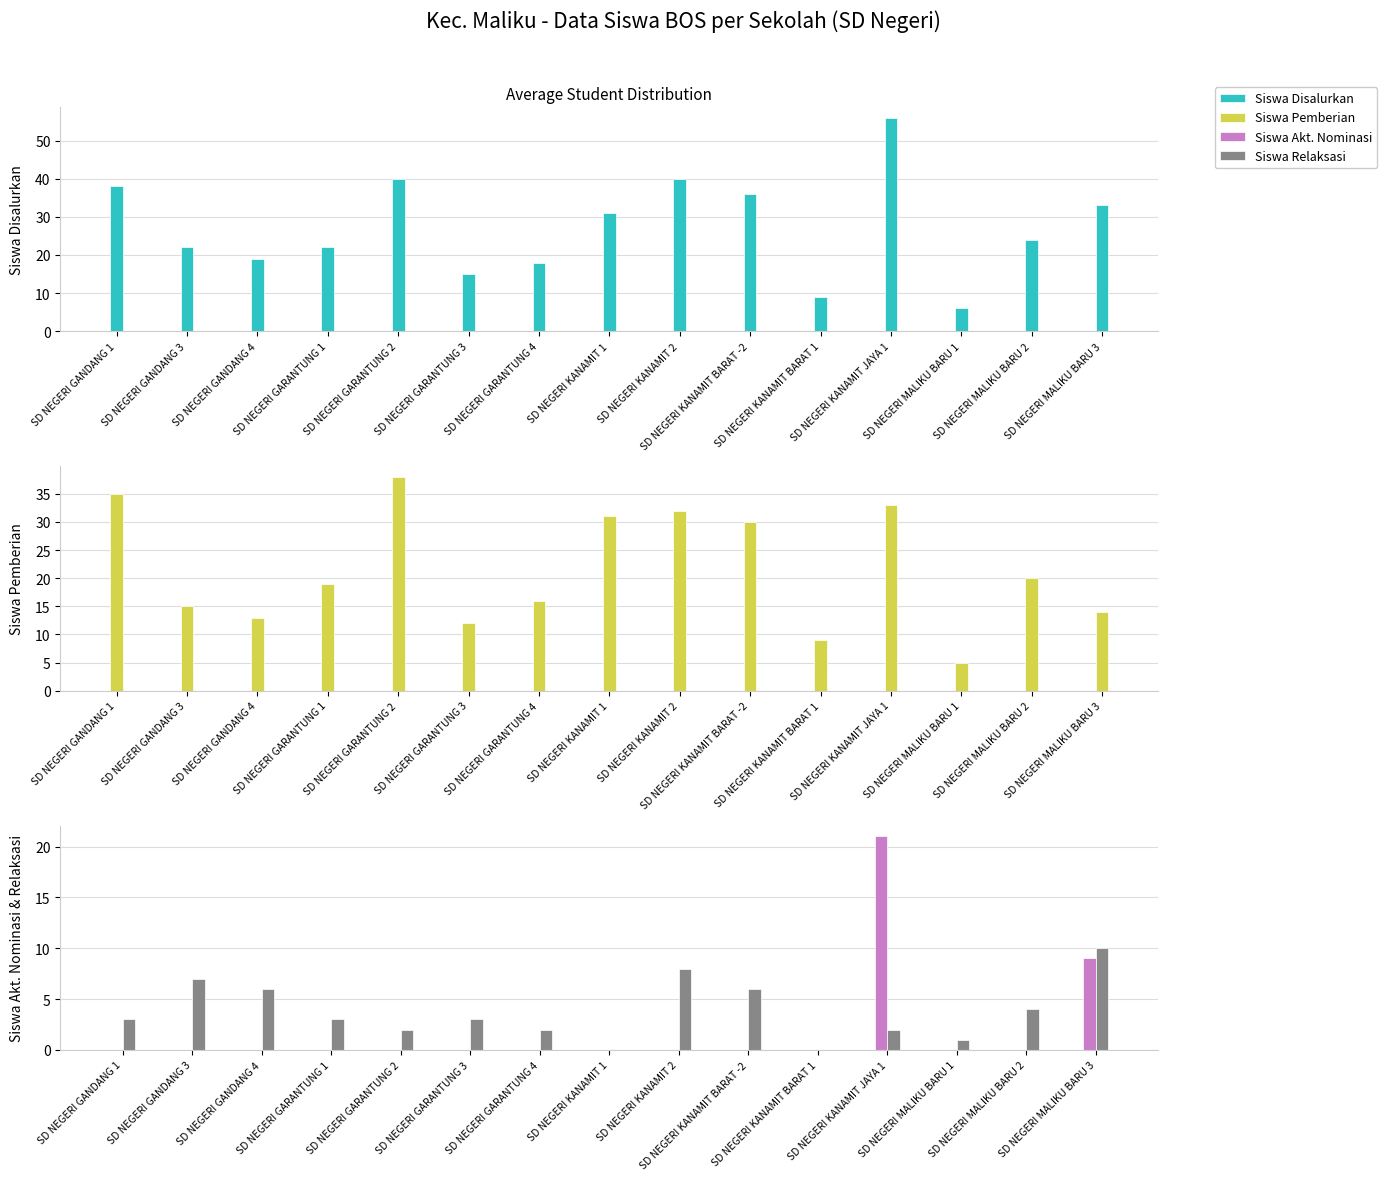

Reading left to right, what are all the values shown in this chart?

Siswa Disalurkan: 38	22	19	22	40	15	18	31	40	36	9	56	6	24	33
Siswa Pemberian: 35	15	13	19	38	12	16	31	32	30	9	33	5	20	14
Siswa Akt. Nominasi: 0	0	0	0	0	0	0	0	0	0	0	21	0	0	9
Siswa Relaksasi: 3	7	6	3	2	3	2	0	8	6	0	2	1	4	10